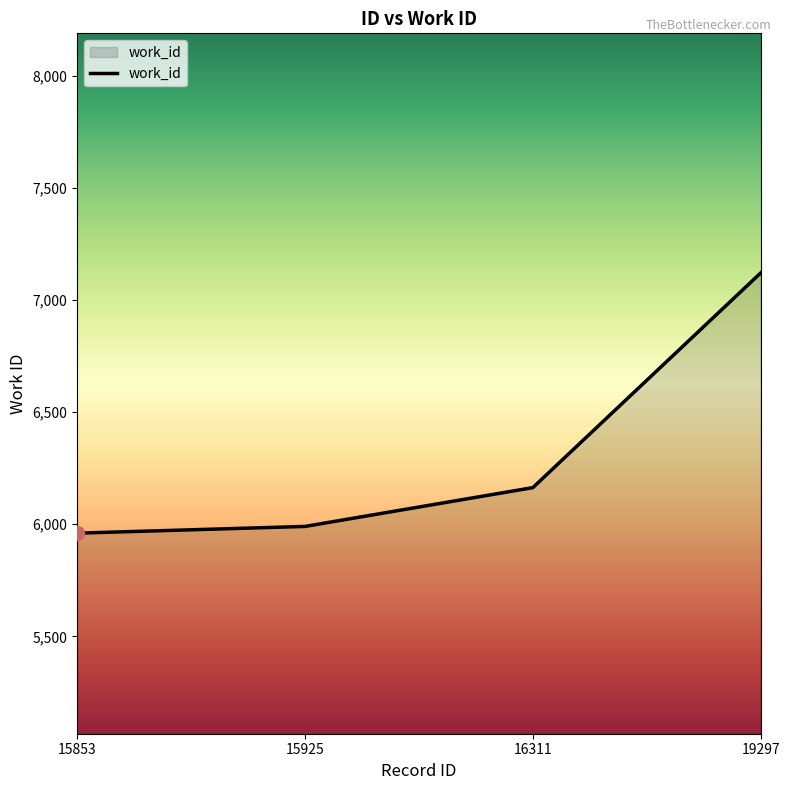

What is the maximum value shown in the chart?

7120